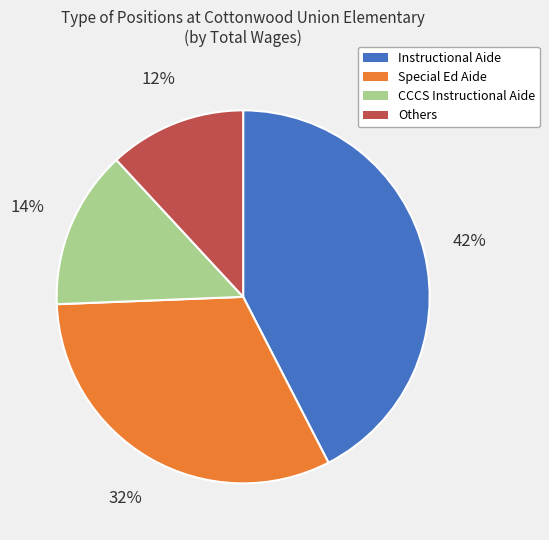

Is there any slice that represents more than half of the pie?

No